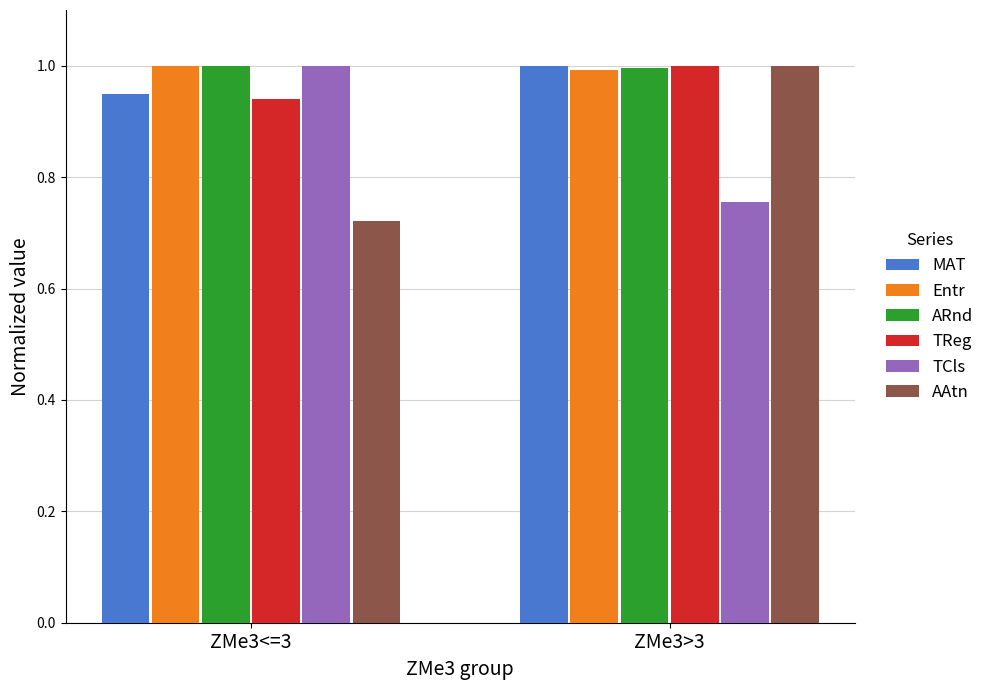

What is the maximum value for ARnd?

1.0